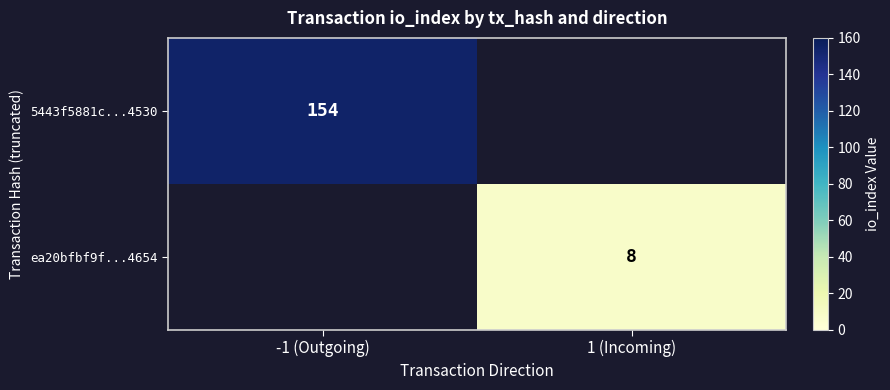

True or false: ea20bfbf9f...4654 has a value of 5 at 1 (Incoming).

False